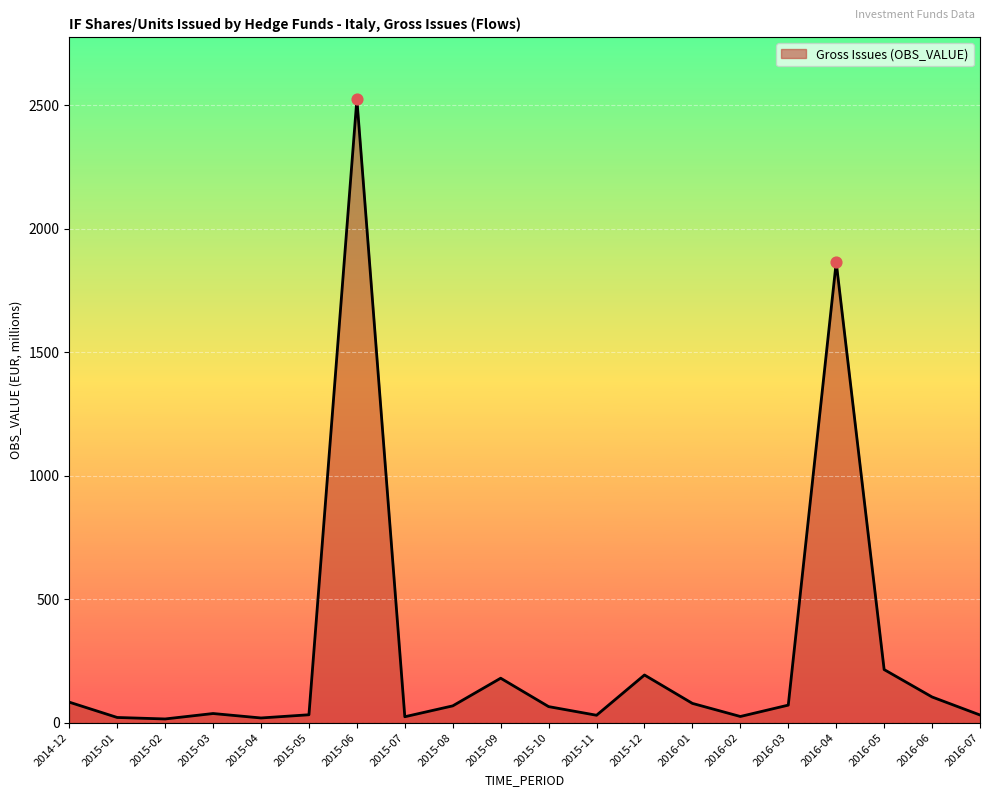

Approximately how many times larger is the value at 2015-09 compared to 2015-01?

8.6